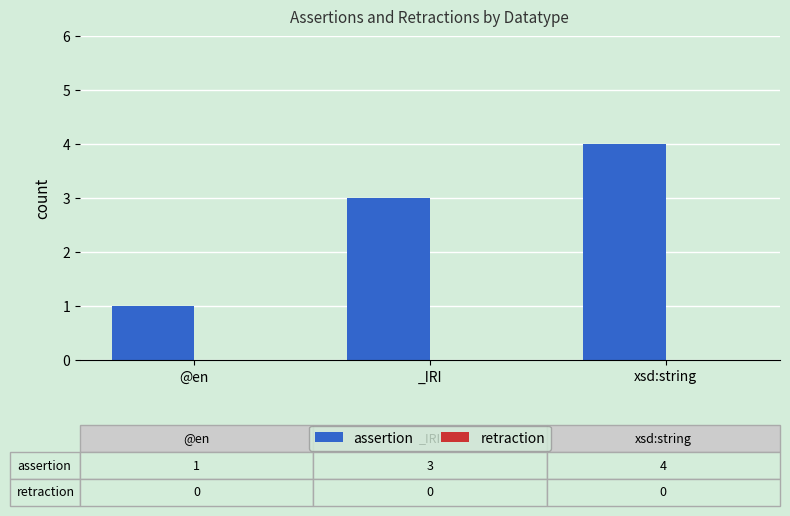

Between xsd:string and @en, which is larger?

xsd:string